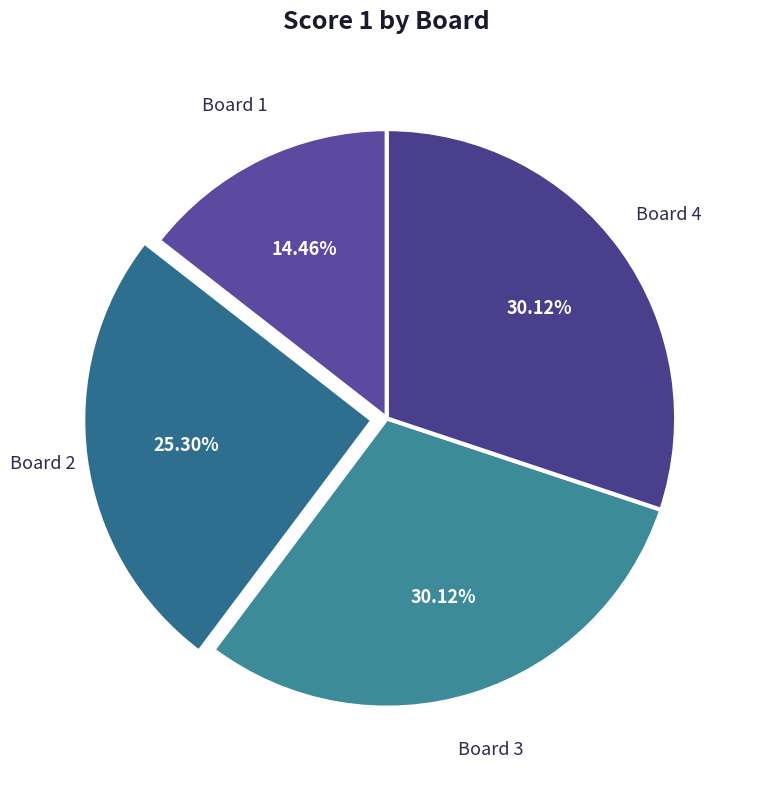

How many segments does this pie chart have?

4